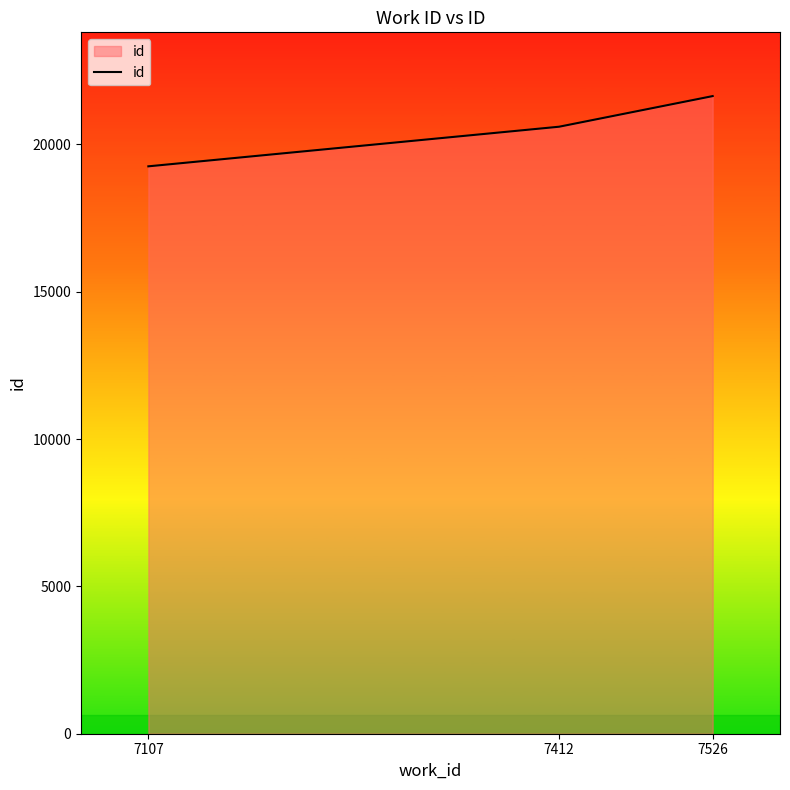

Rank the categories by value from highest to lowest.

7526, 7412, 7107